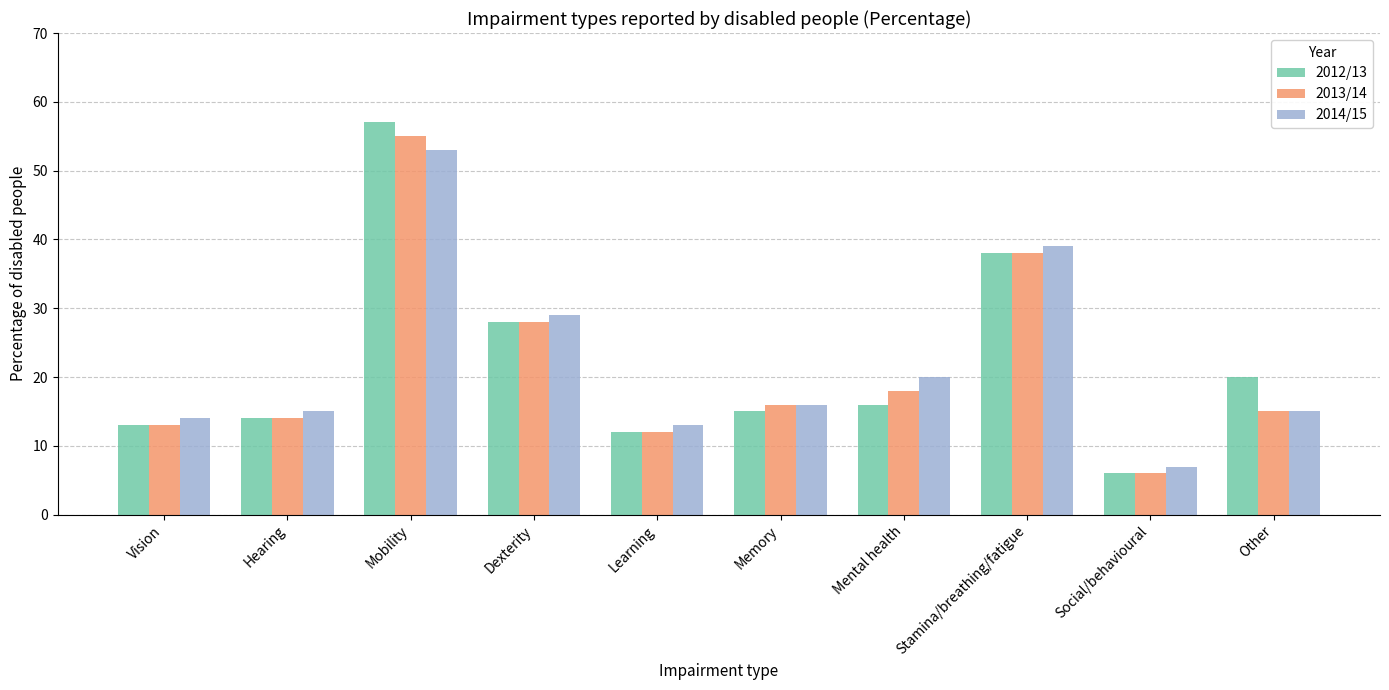

At which category is the sum across all series the highest?

Mobility